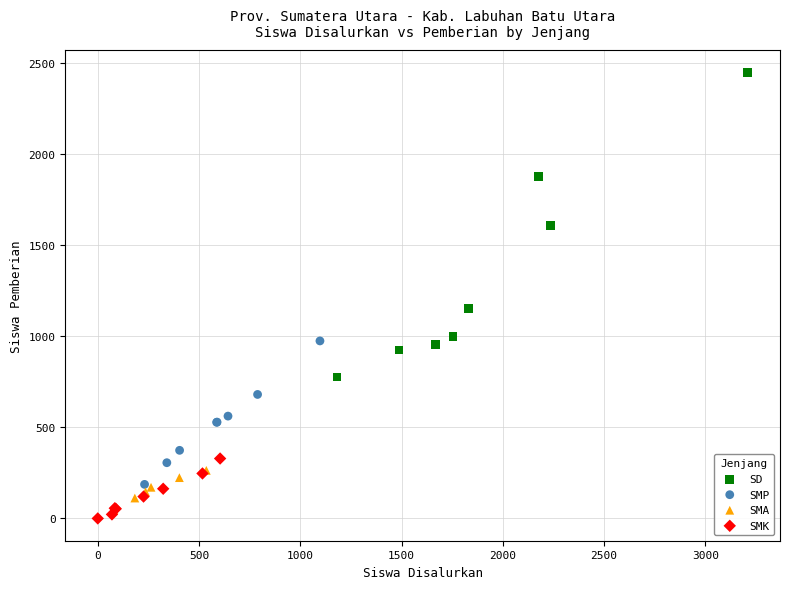

Which series reaches the minimum Y coordinate?

SMK